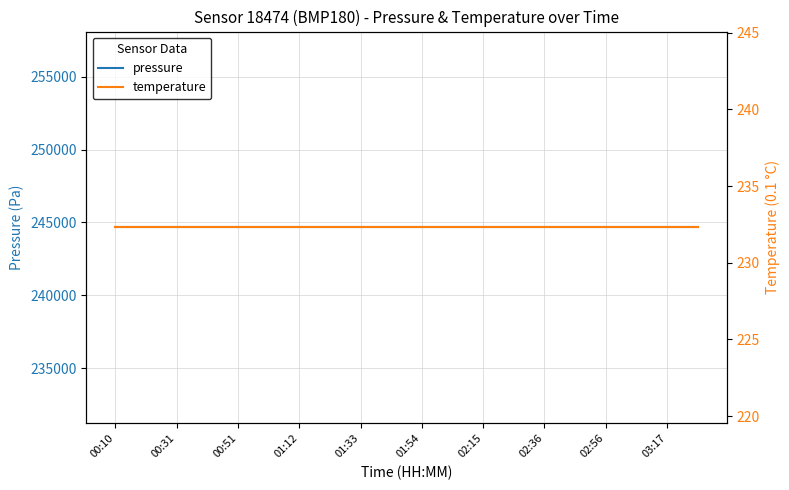

Rank the series by their average value, from highest to lowest.

pressure, temperature